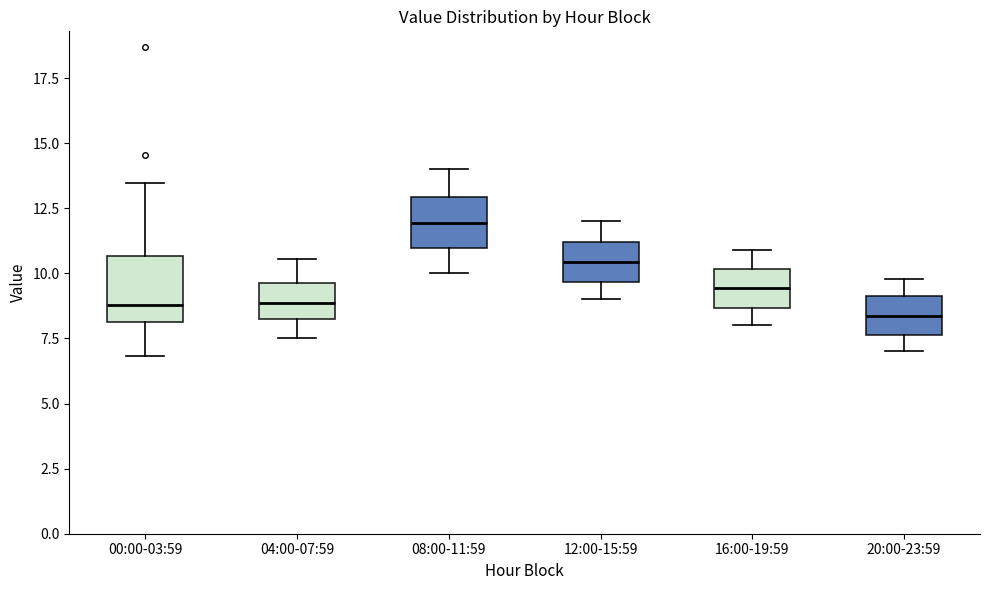

Reading left to right, transcribe this box plot: for each box, give where its median line is, the range the box spans, and where its two whiskers end, as read against the y-axis. The values are not printed on the chart, so give them approximately, as read against the axis.

00:00-03:59: median 9.0, box 8.0 to 10.5, whiskers 7.0 to 13.5
04:00-07:59: median 9.0, box 8.0 to 9.5, whiskers 7.5 to 10.5
08:00-11:59: median 12.0, box 11.0 to 13.0, whiskers 10.0 to 14.0
12:00-15:59: median 10.5, box 9.5 to 11.0, whiskers 9.0 to 12.0
16:00-19:59: median 9.5, box 8.5 to 10.0, whiskers 8.0 to 11.0
20:00-23:59: median 8.5, box 7.5 to 9.0, whiskers 7.0 to 10.0